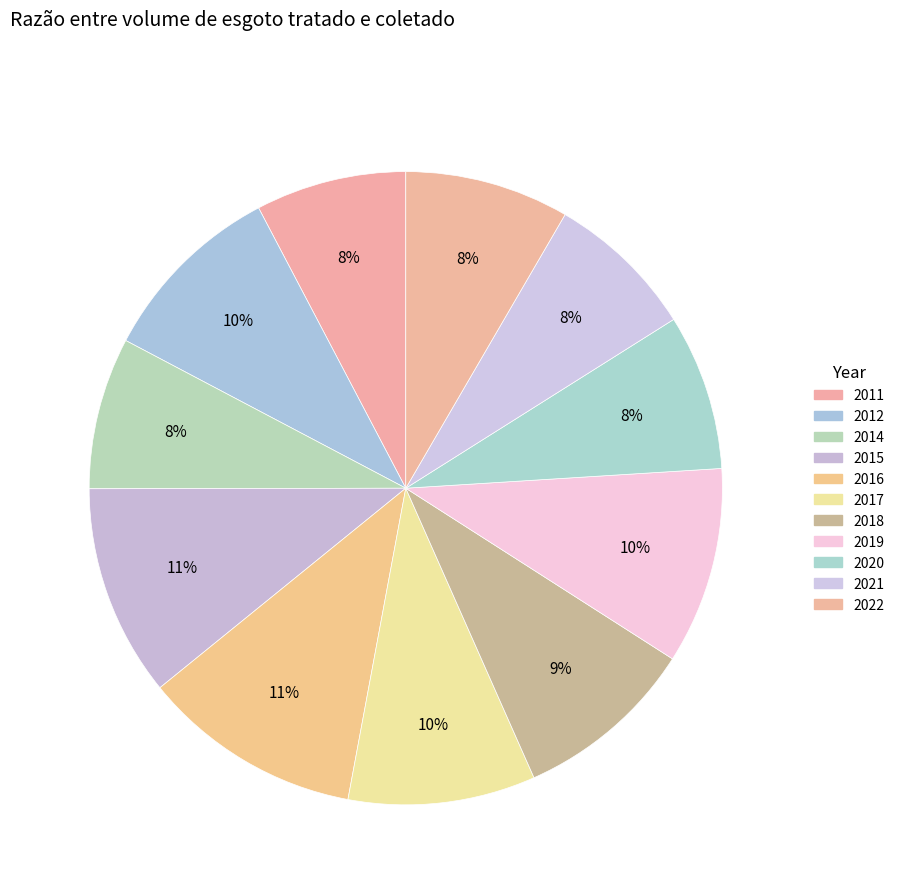

Count the number of slices in the pie.

11